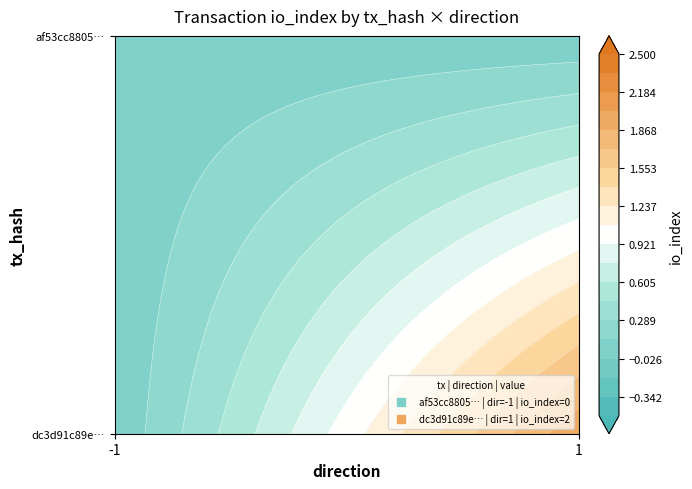

Reading right to left, extract all data points from this chart.

af53cc8805050762e54e3edc79e863512b6d37b: 0	-1
dc3d91c89e8149d5867bcdf502ba61c1a7cd4ef: 2	1